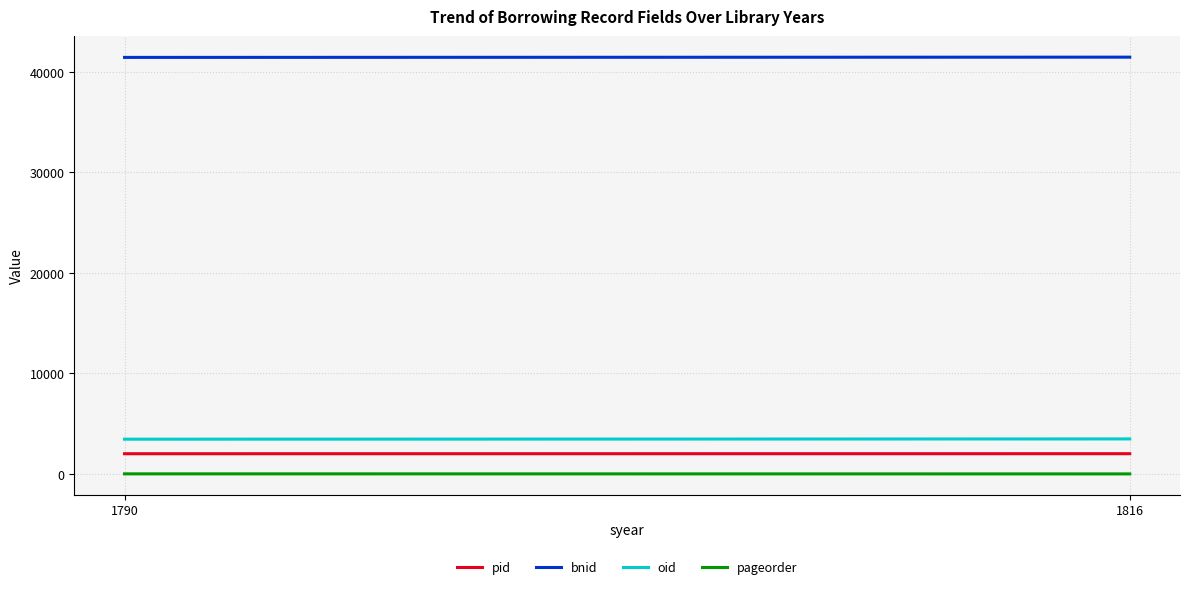

What is the value of the oid point at the 1st from the left?

3460